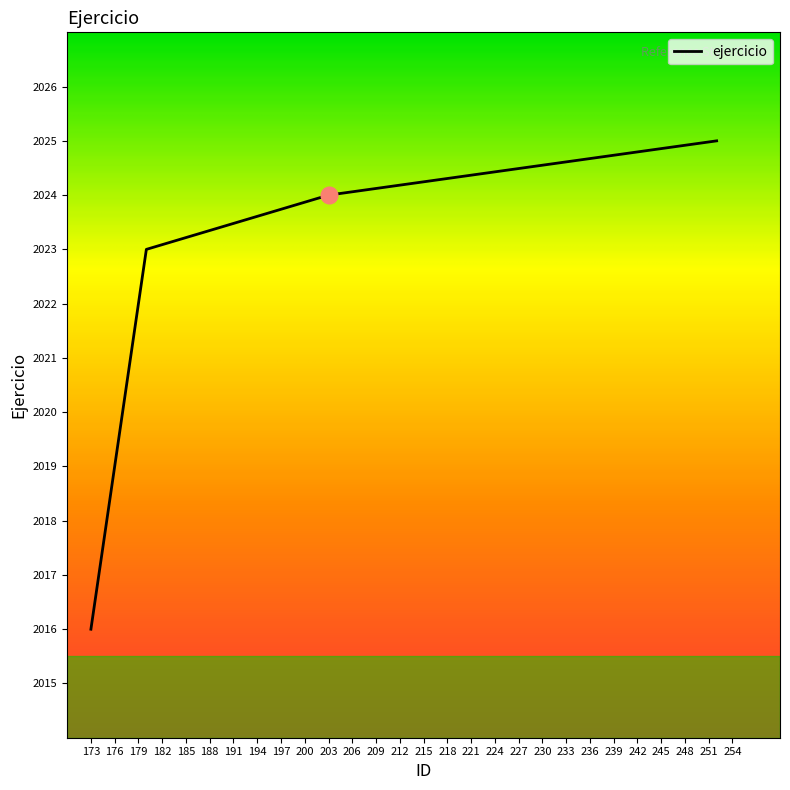

What is the greatest value displayed?

2025